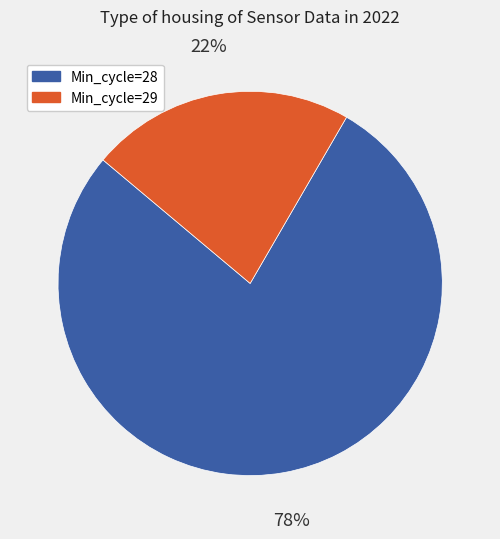

Between Min_cycle=29 and Min_cycle=28, which is larger?

Min_cycle=28